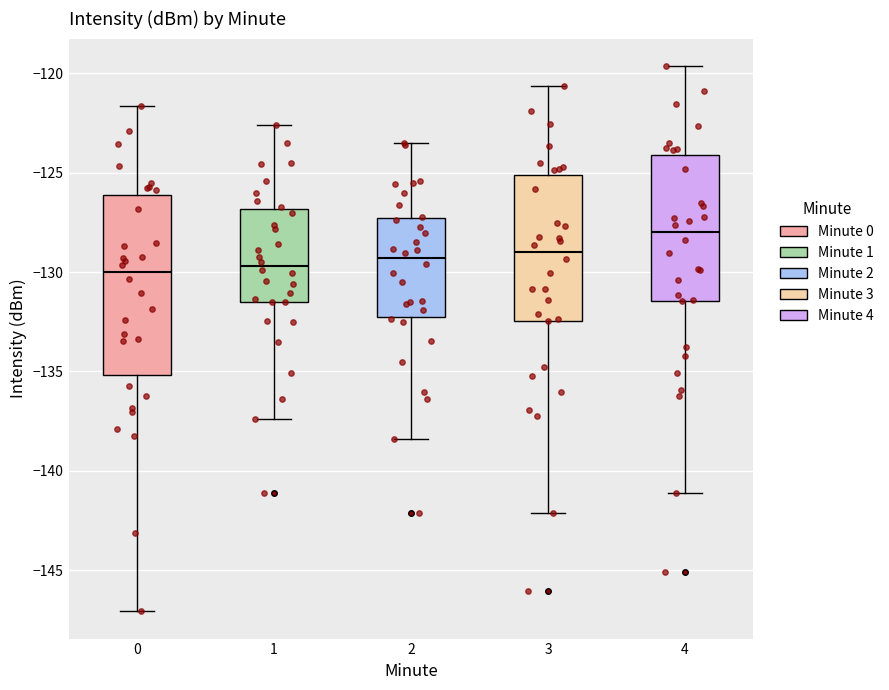

Reading left to right, transcribe this box plot: for each box, give where its median line is, the range the box spans, and where its two whiskers end, as read against the y-axis. The values are not printed on the chart, so give them approximately, as read against the axis.

0: median -130.0, box -135.0 to -126.0, whiskers -147.0 to -121.5
1: median -129.5, box -131.5 to -127.0, whiskers -137.5 to -122.5
2: median -129.5, box -132.0 to -127.5, whiskers -138.5 to -123.5
3: median -129.0, box -132.5 to -125.0, whiskers -142.0 to -120.5
4: median -128.0, box -131.5 to -124.0, whiskers -141.0 to -119.5